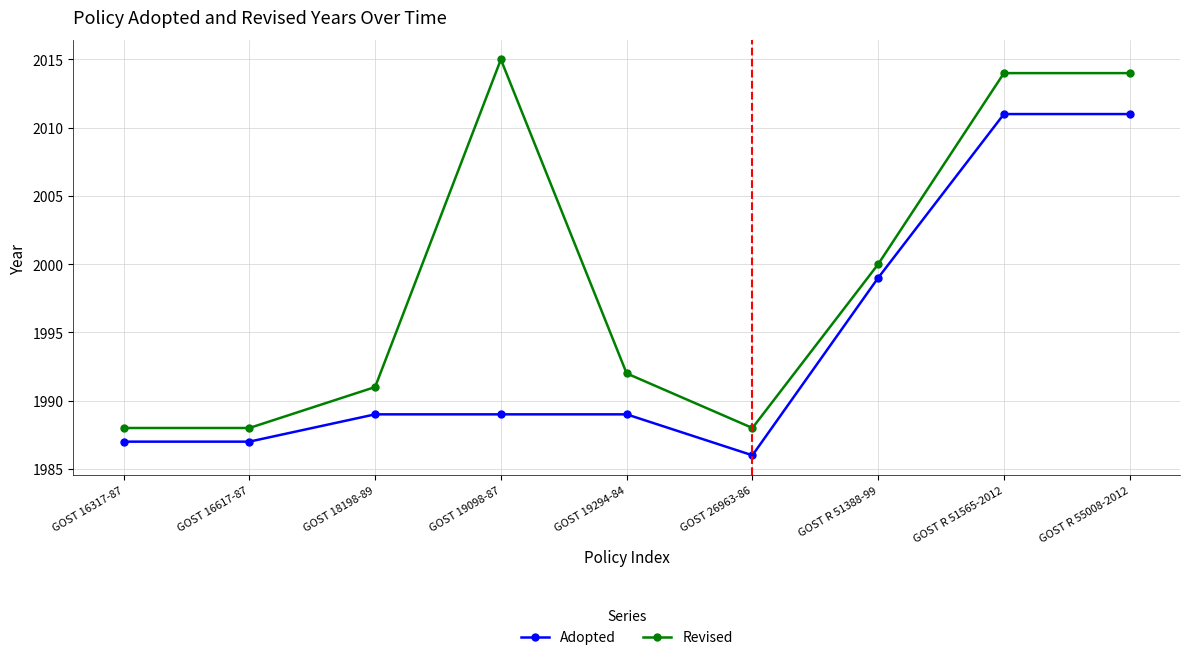

What is the difference between the Adopted values at GOST 16317-87 and GOST 19294-84?

2